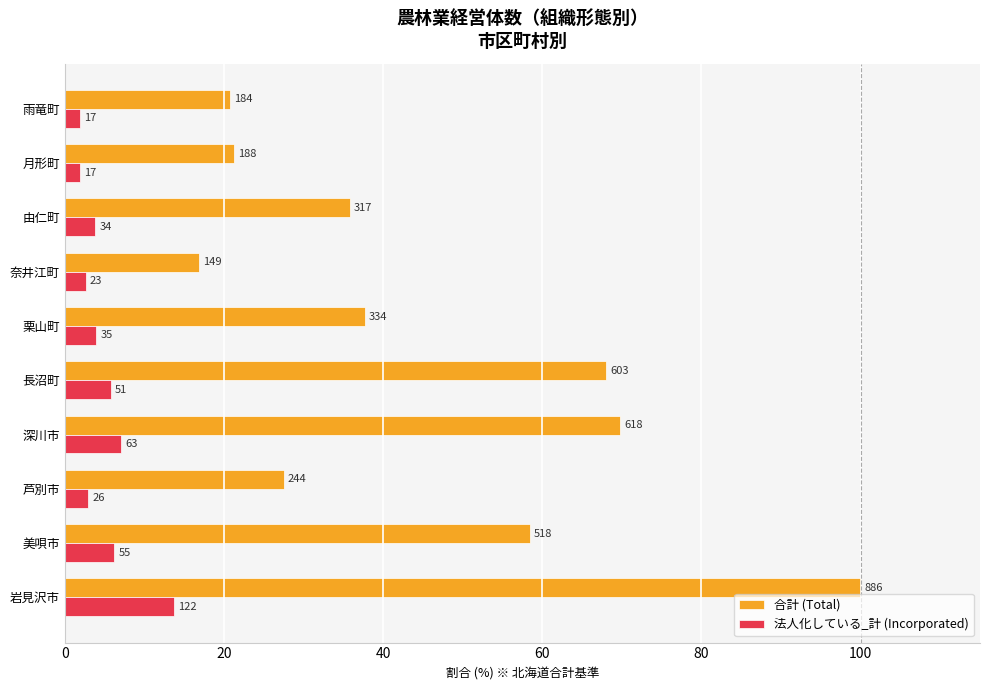

Rank the series by their average value, from highest to lowest.

合計 (Total), 法人化している_計 (Incorporated)